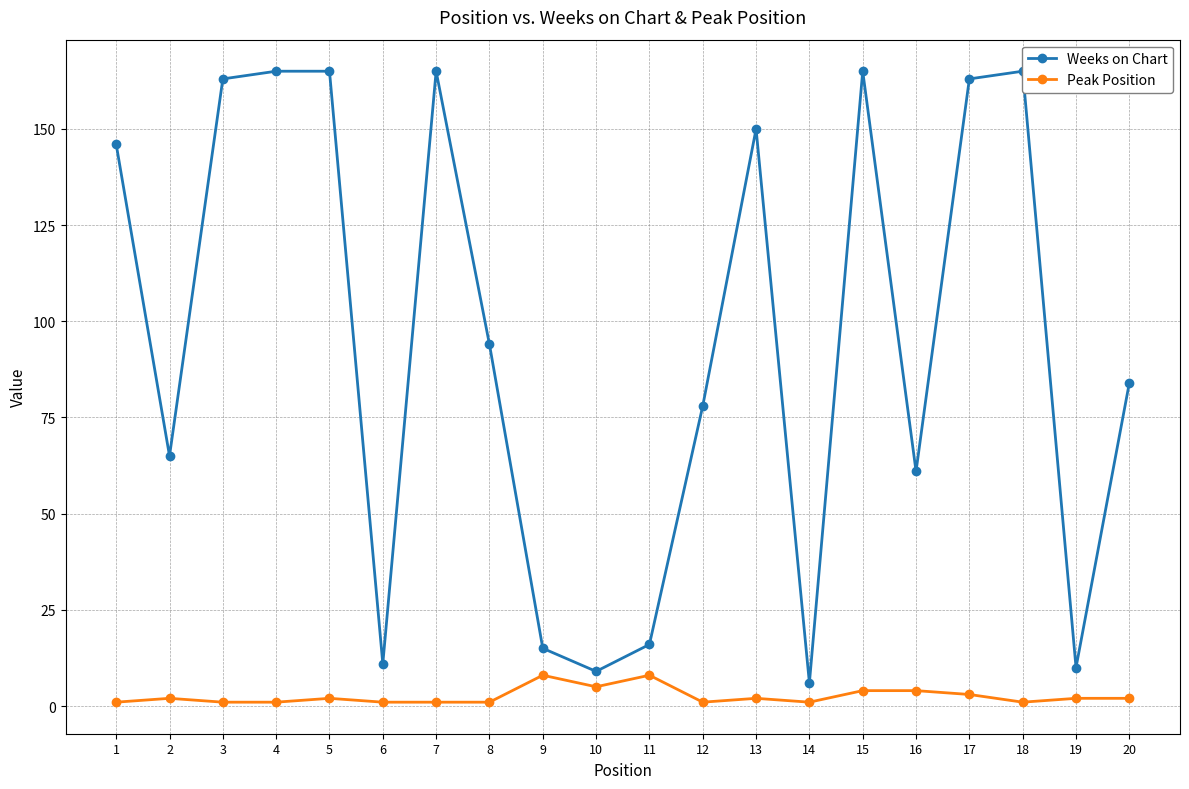

True or false: Peak Position and Weeks on Chart intersect in this chart.

False